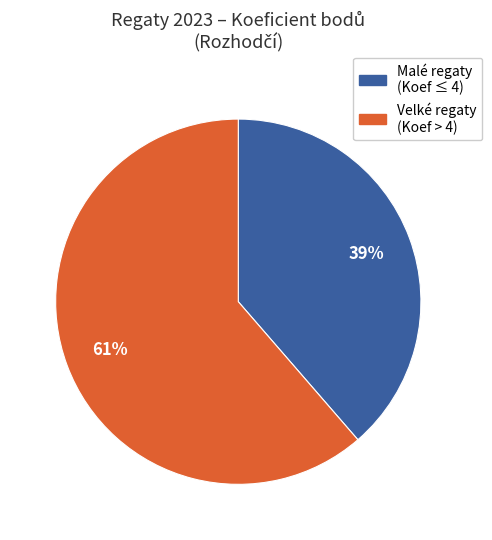

Is there any slice that represents more than half of the pie?

Yes